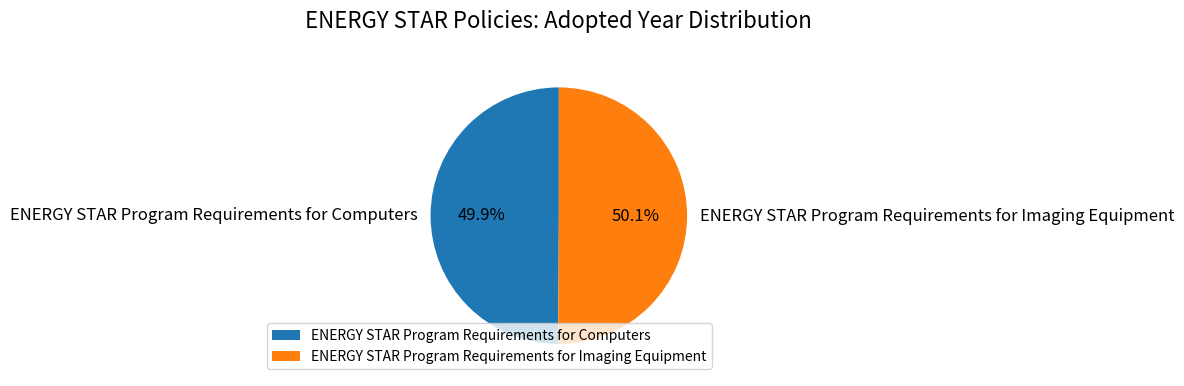

What is the ratio of the value at ENERGY STAR Program Requirements for Computers to the value at ENERGY STAR Program Requirements for Imaging Equipment?

1.0